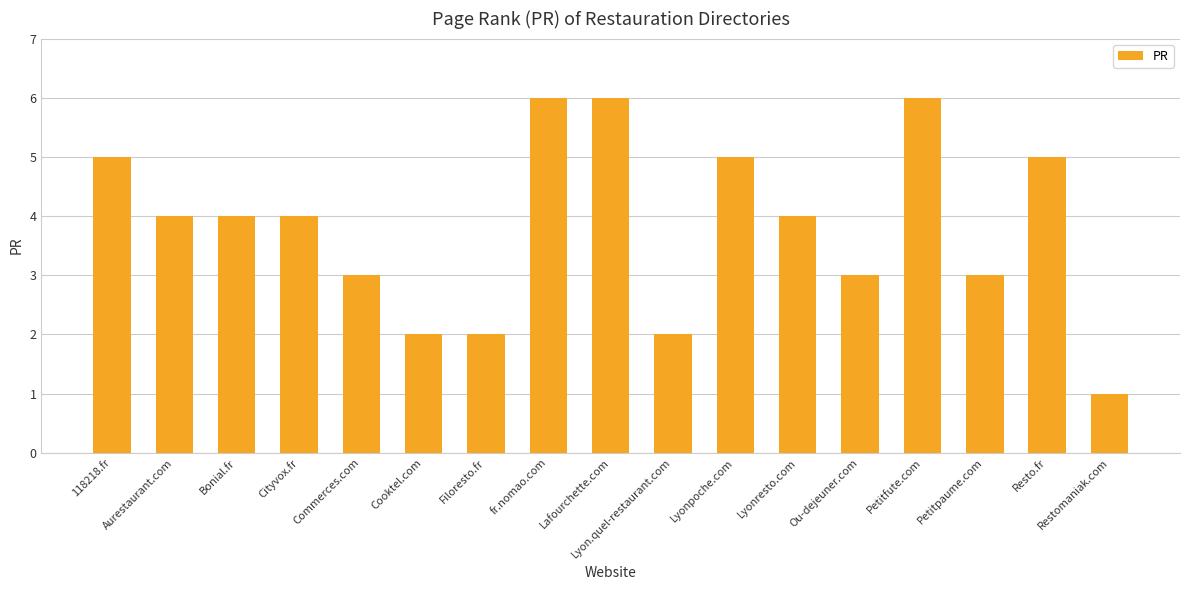

What is the greatest value displayed?

6